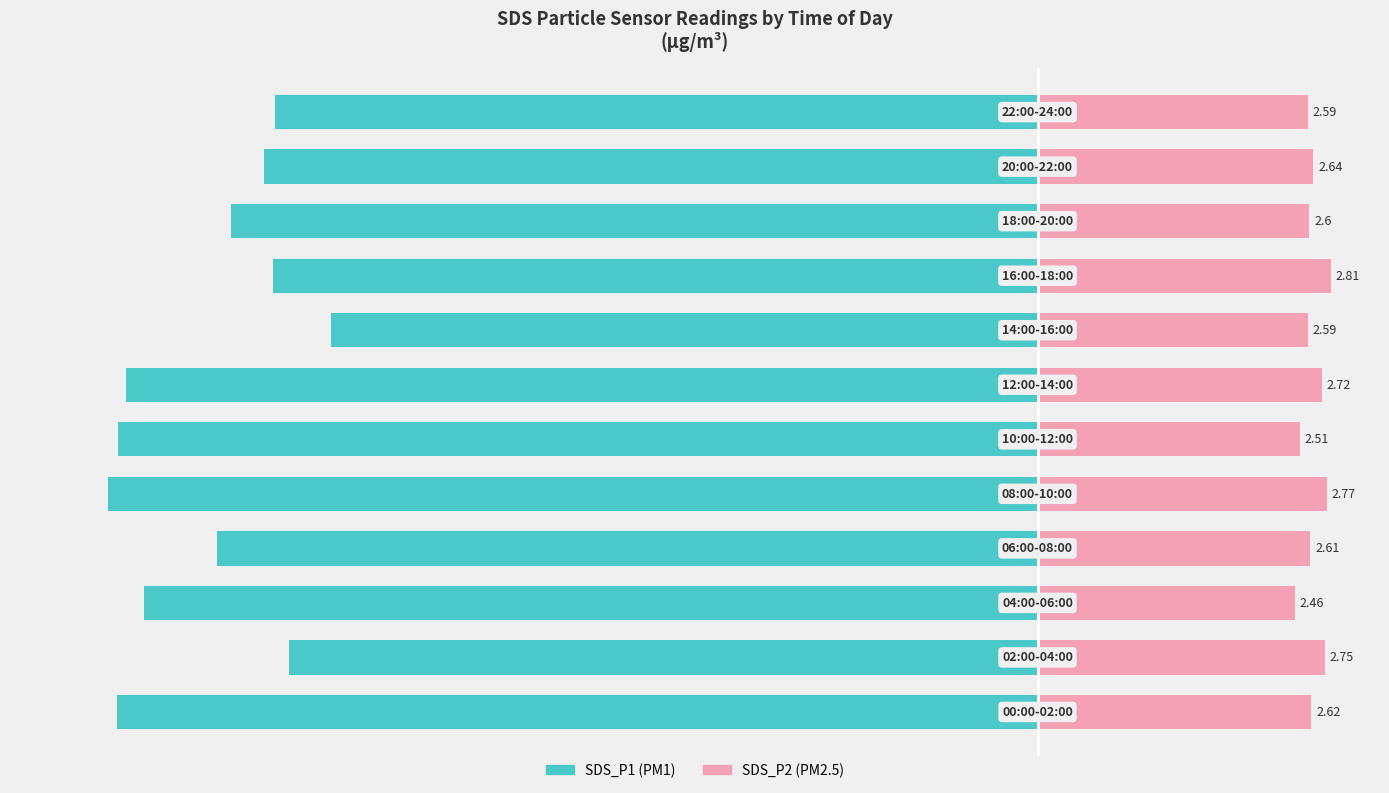

What are all the series names shown in the legend?

SDS_P1, SDS_P2